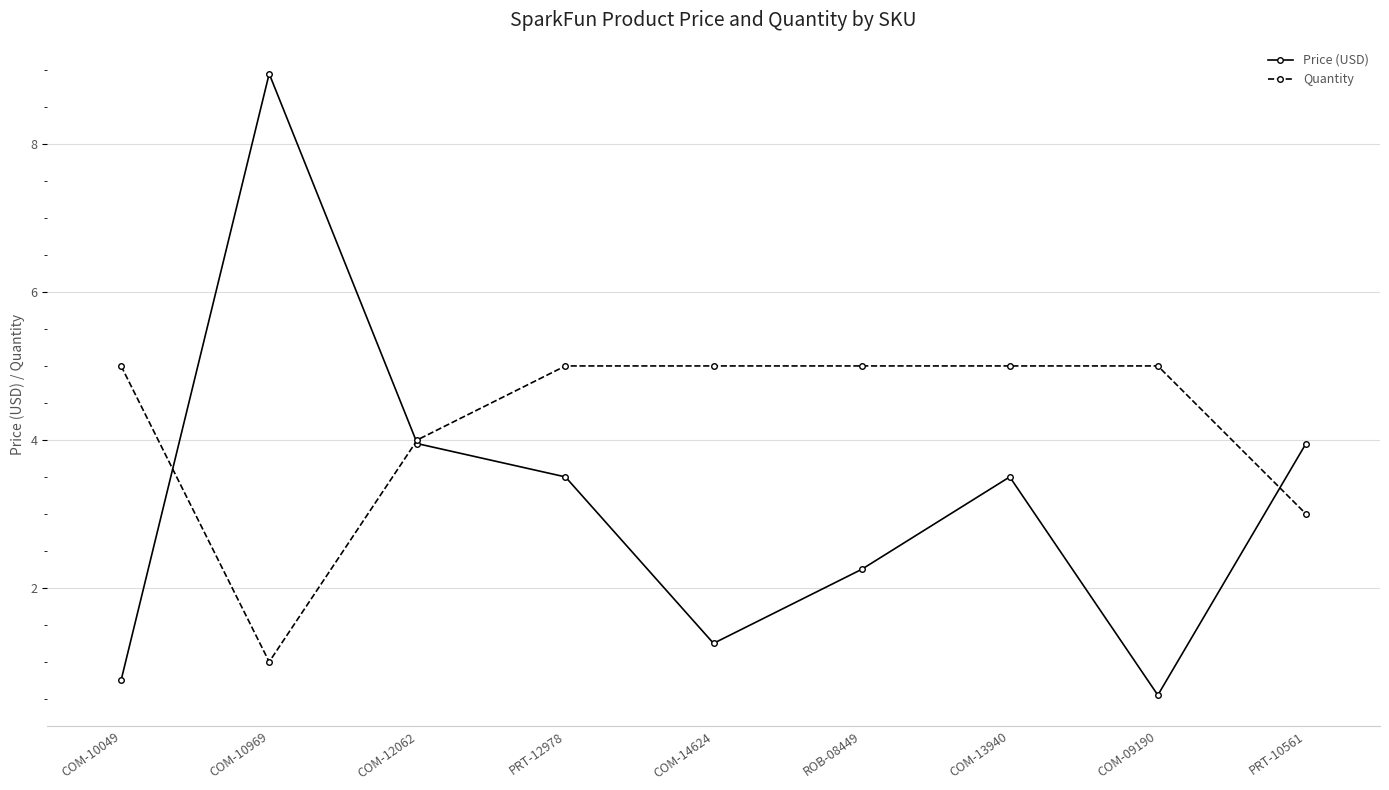

Rank the series at COM-10969 from highest to lowest value.

Price (USD), Quantity